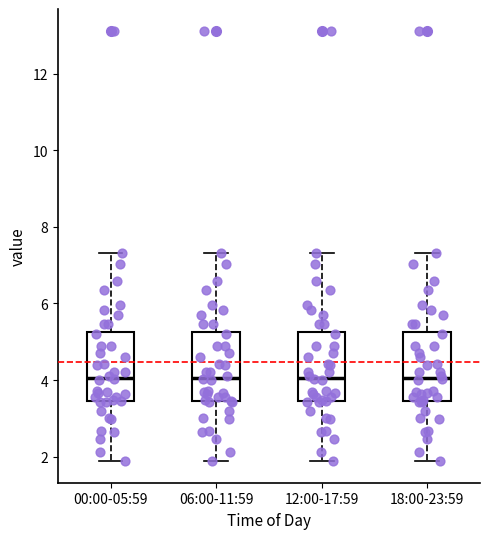

Where is the upper edge of the box for 00:00-05:59 on the y-axis? The values are not printed on the chart, so give them approximately, as read against the axis.

5.2